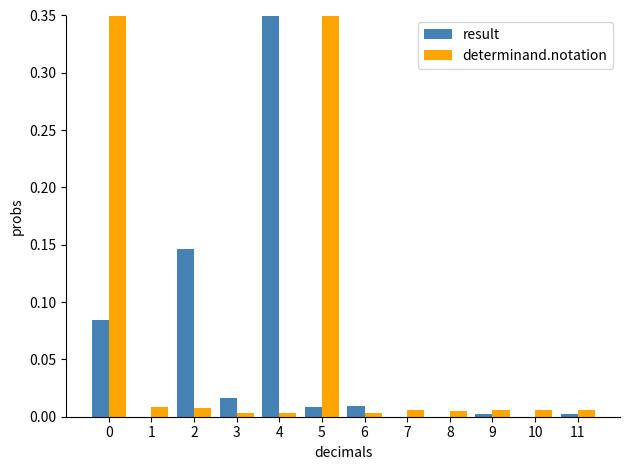

Which category has the lowest value across all series?

7